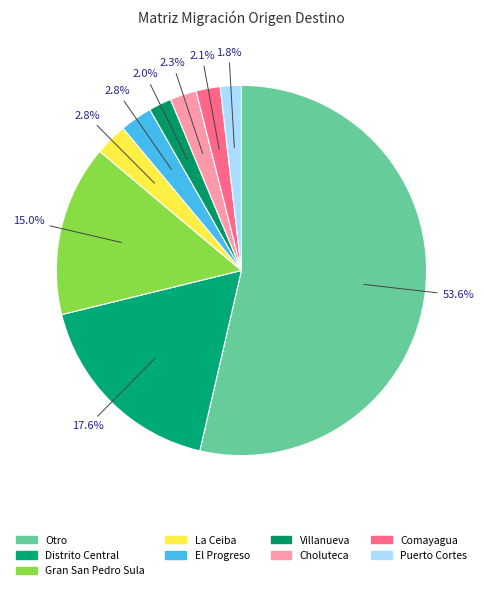

Do Distrito Central and Comayagua together represent more than half of the pie?

No